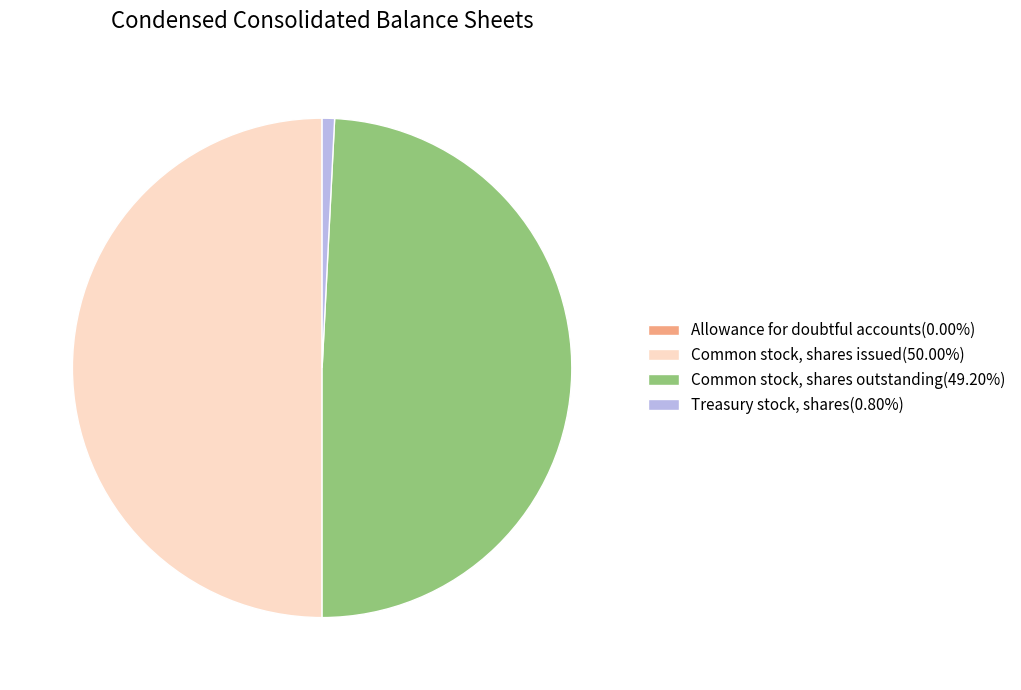

The Treasury stock, shares slice represents 8% of the pie. True or false?

False